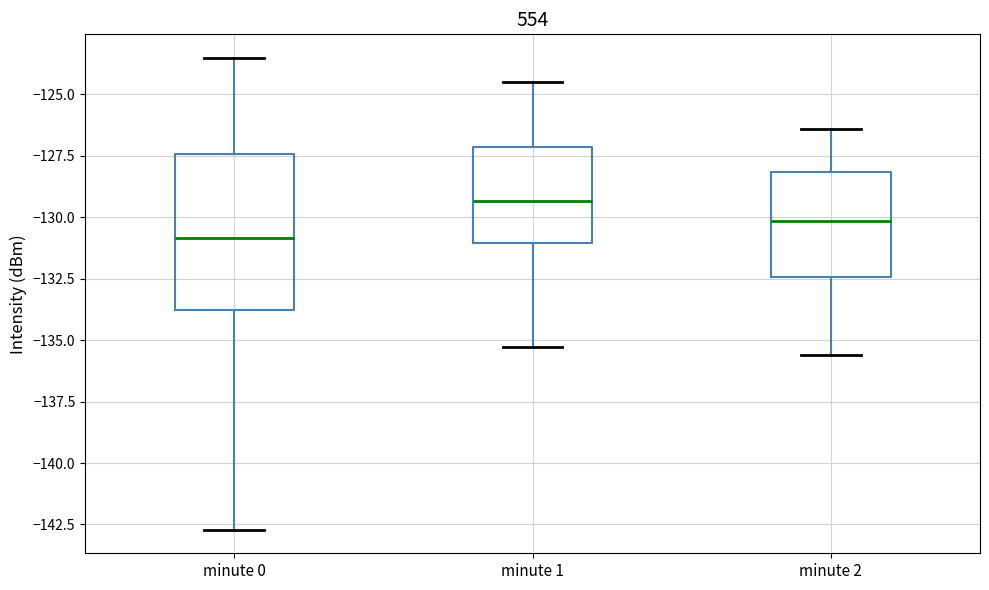

Which box has the highest median line?

minute 1